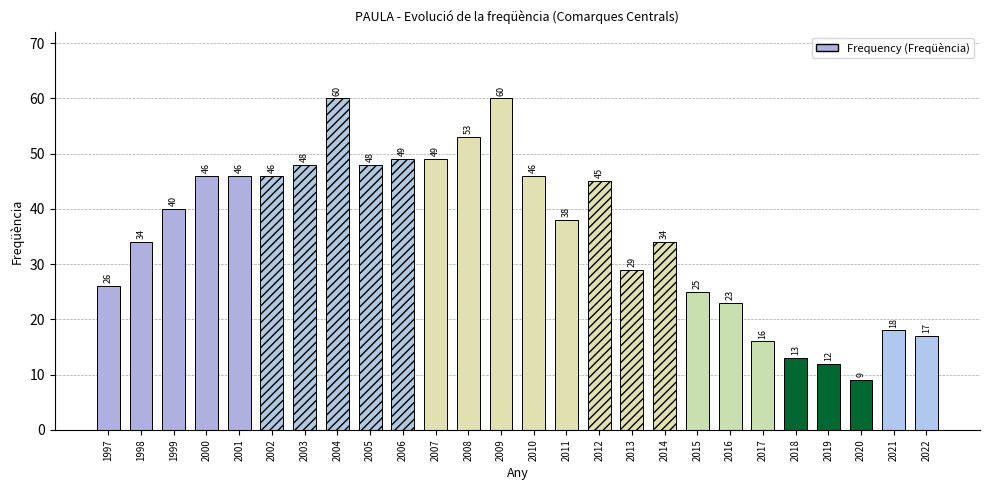

What is the minimum value shown in the chart?

9